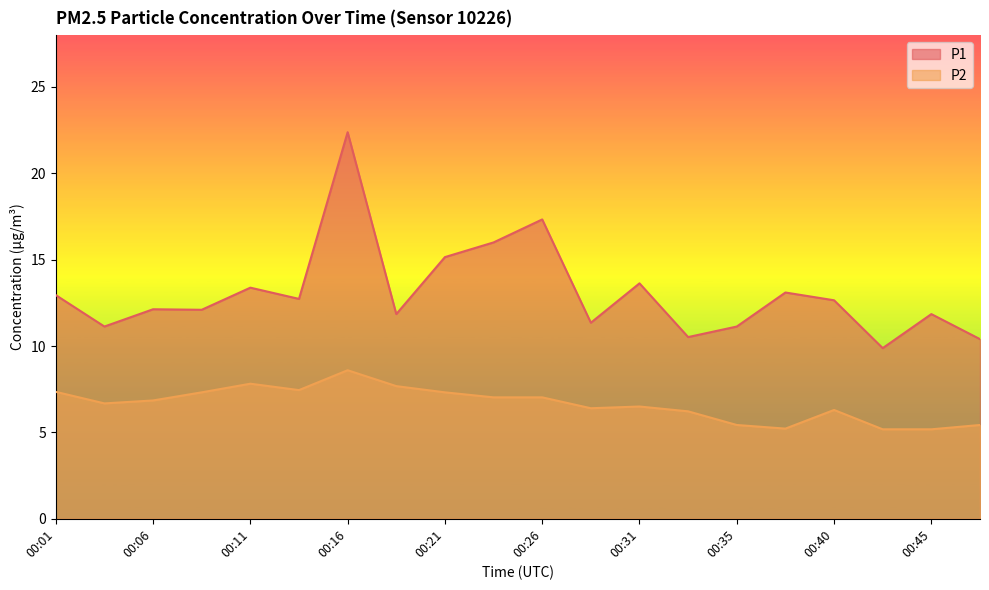

List the labels in order of P1 value, smallest first.

00:43, 00:48, 00:33, 00:04, 00:35, 00:28, 00:18, 00:45, 00:09, 00:06, 00:40, 00:13, 00:01, 00:38, 00:11, 00:31, 00:21, 00:23, 00:26, 00:16